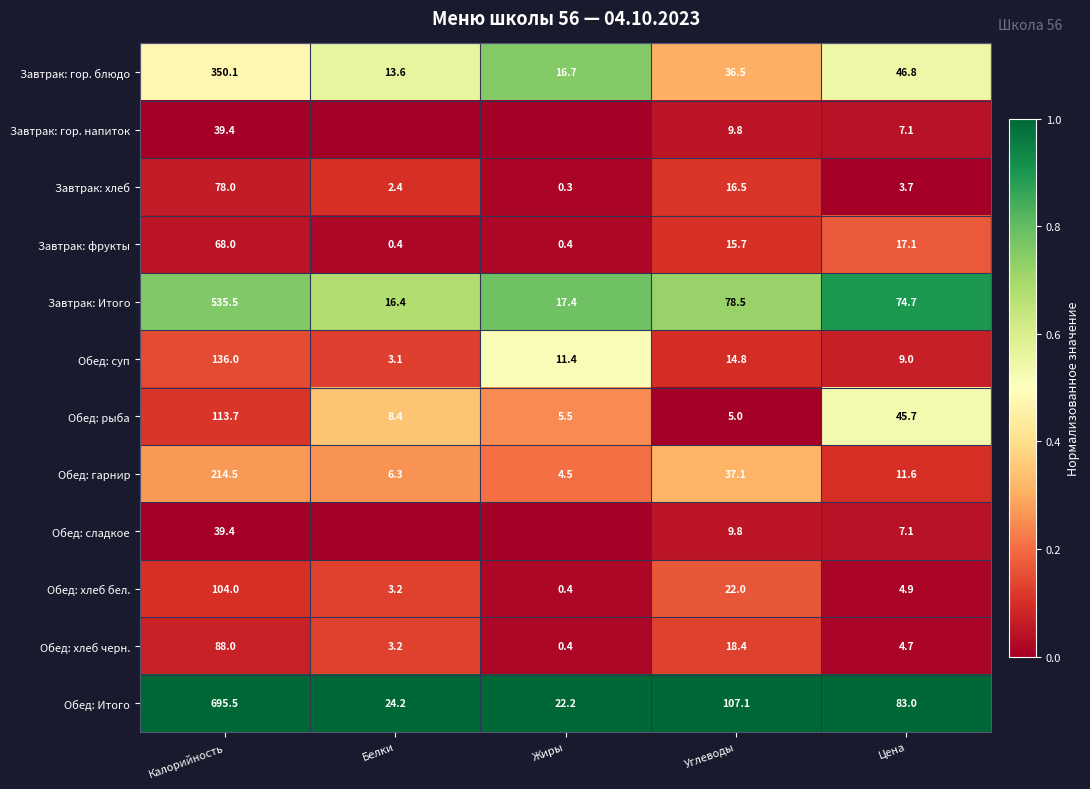

What is the lowest value of the Обед: суп series?

3.1